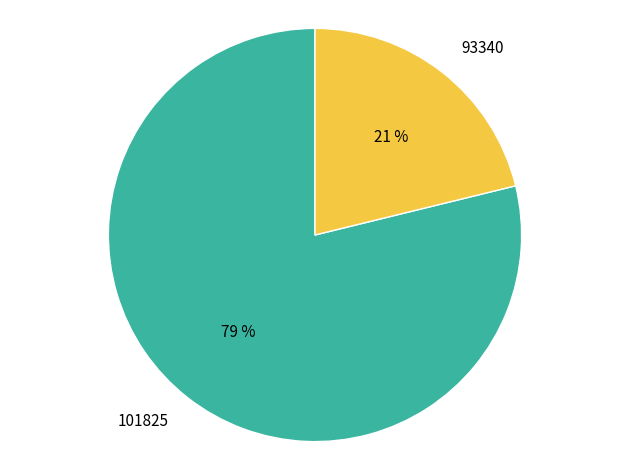

Which slice is the largest?

101825